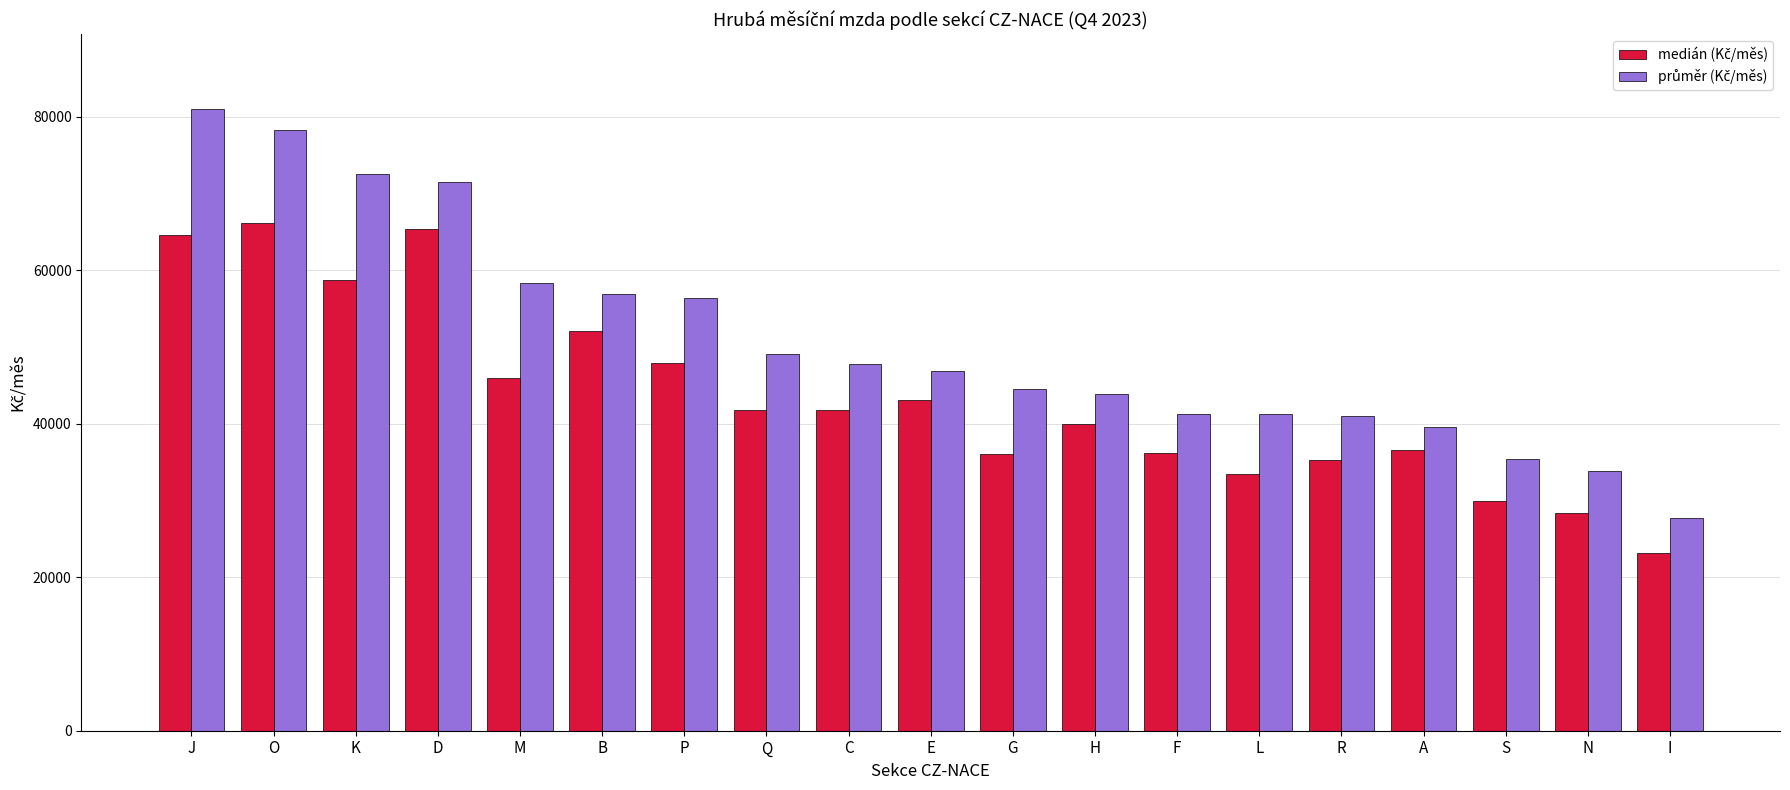

At which category does the chart reach its minimum across all series?

I